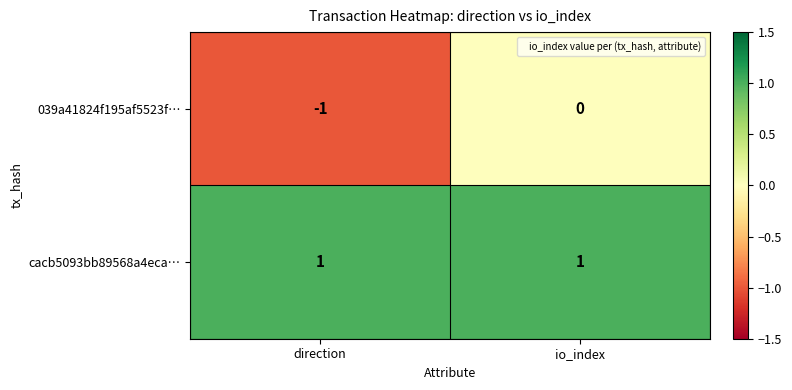

How many data points does each series have?

2